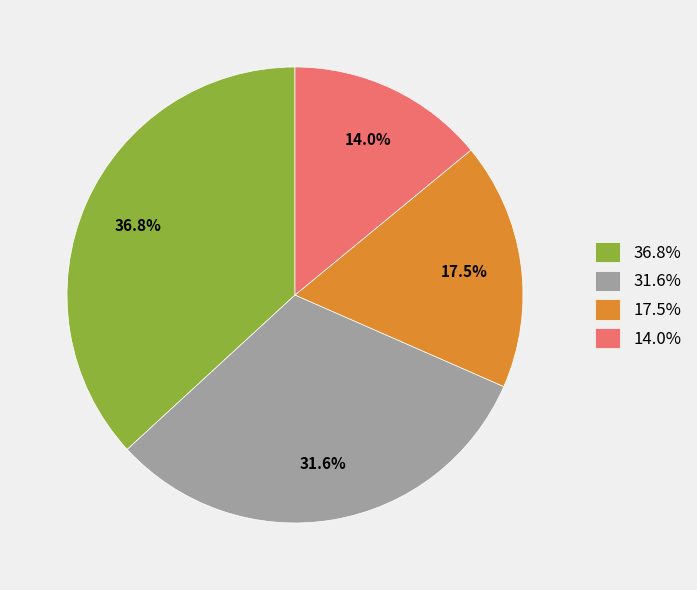

How many slices are in this pie chart?

4